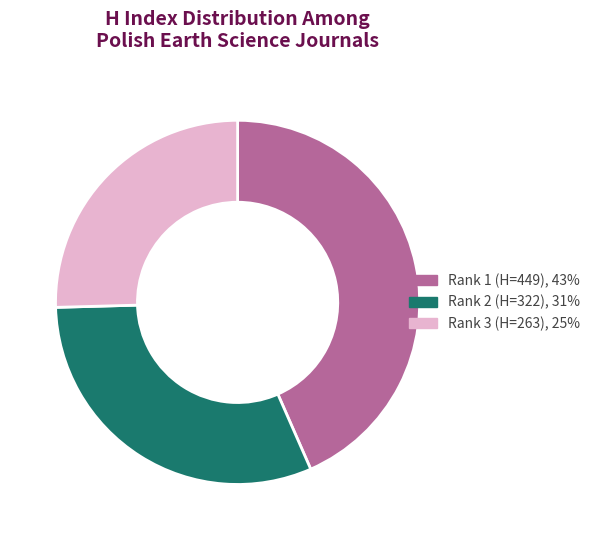

Is there any slice that represents more than half of the pie?

No